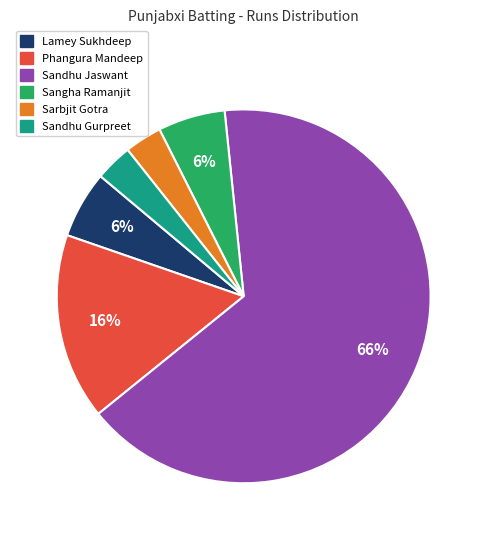

What percentage is the Sandhu Gurpreet slice, to the nearest percent?

3%